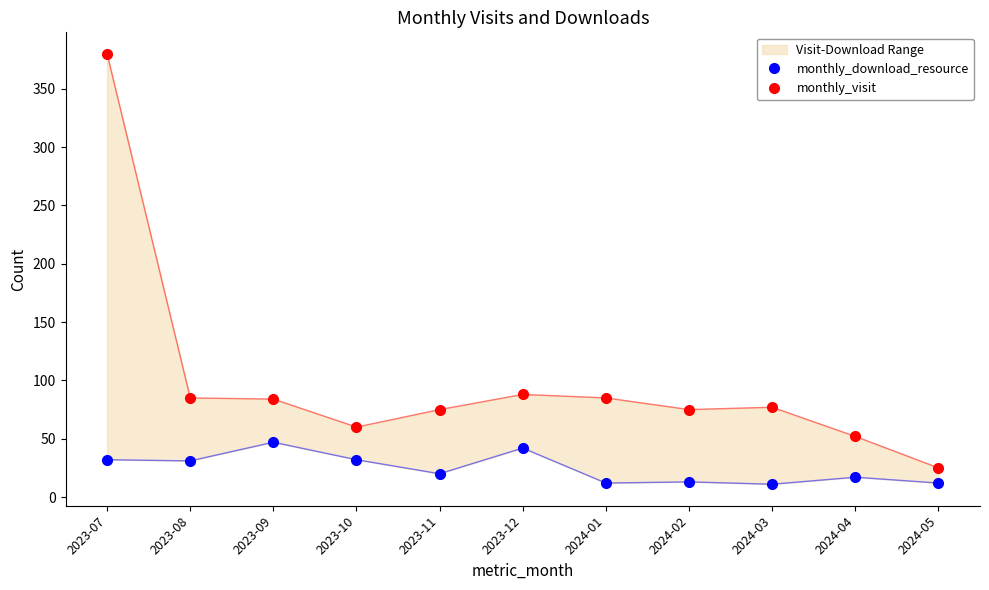

At which category is the sum across all series the highest?

2023-07